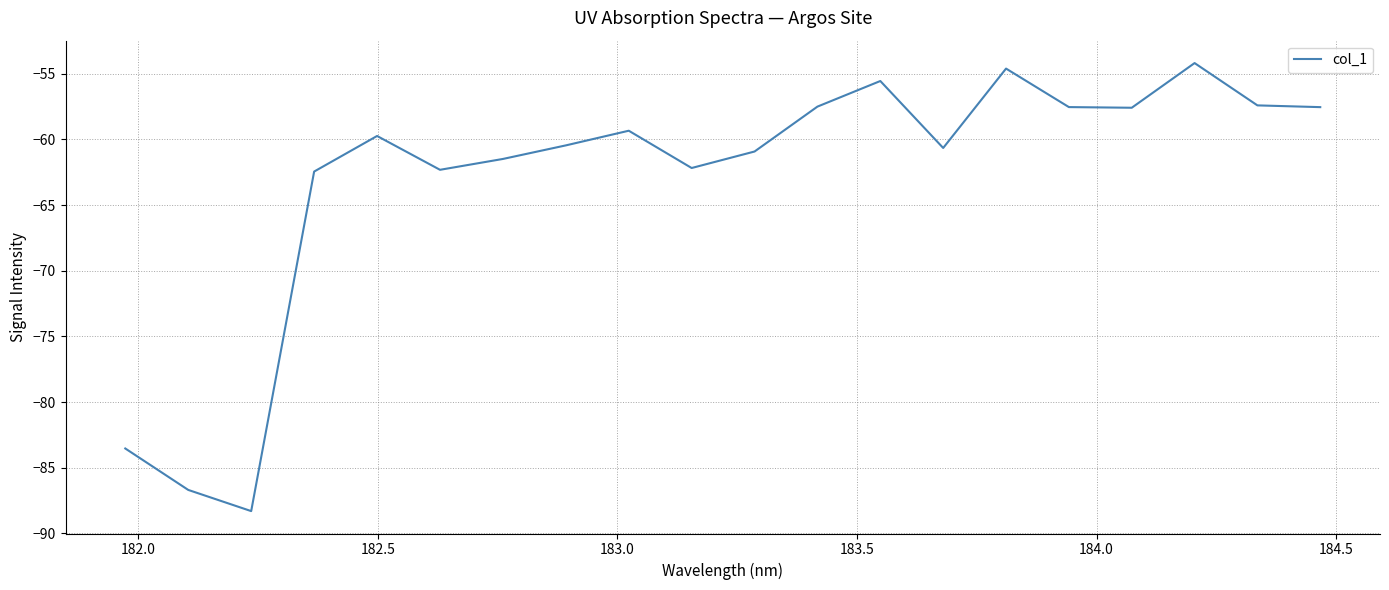

What is the greatest value displayed?

-54.2